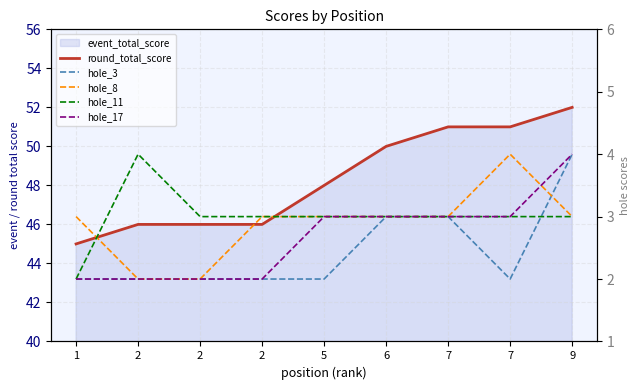

Which category has the lowest value in the hole_17 series?

1